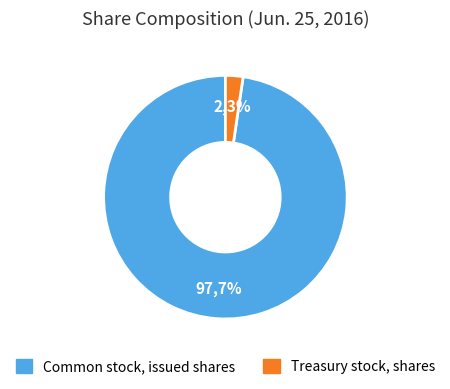

To the nearest percent, what percentage of the pie is Common stock, issued shares?

98%